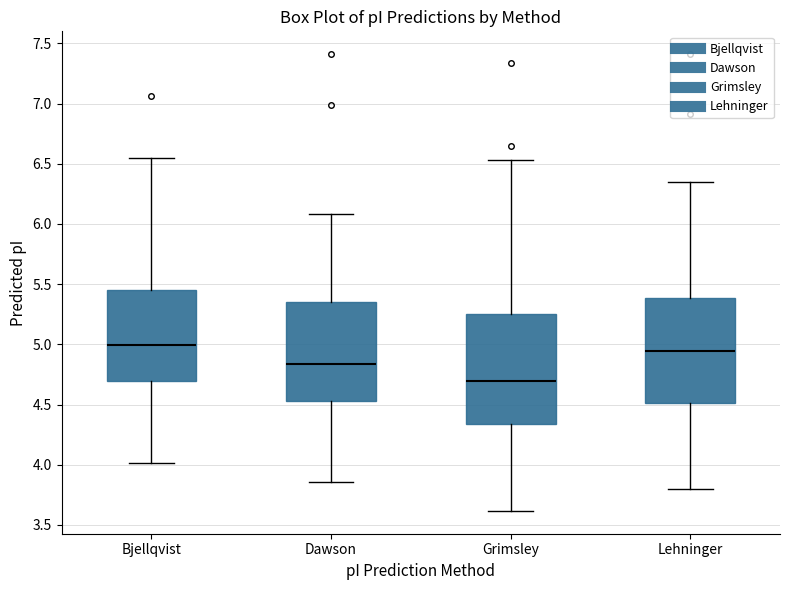

Which box has the lowest median line?

Grimsley